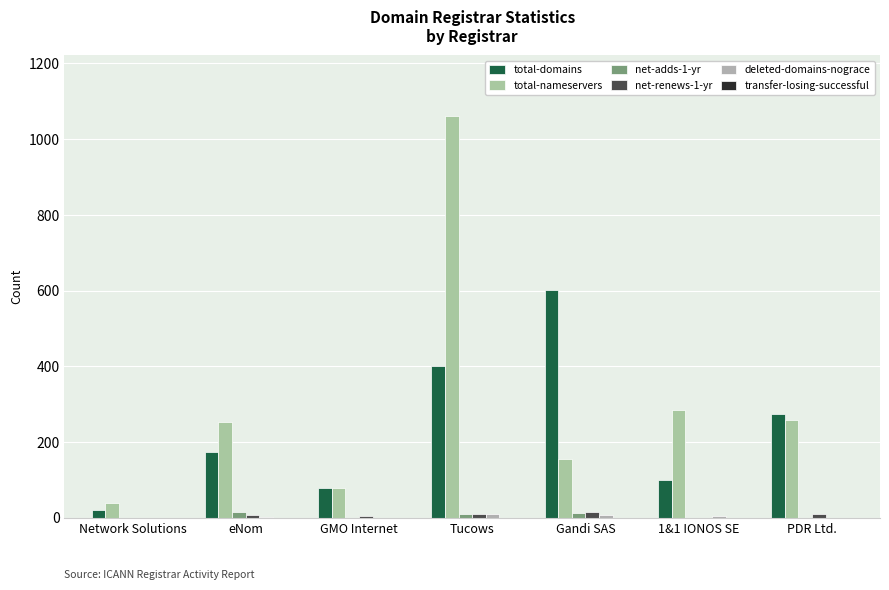

What is the sum of all deleted-domains-nograce values?

27